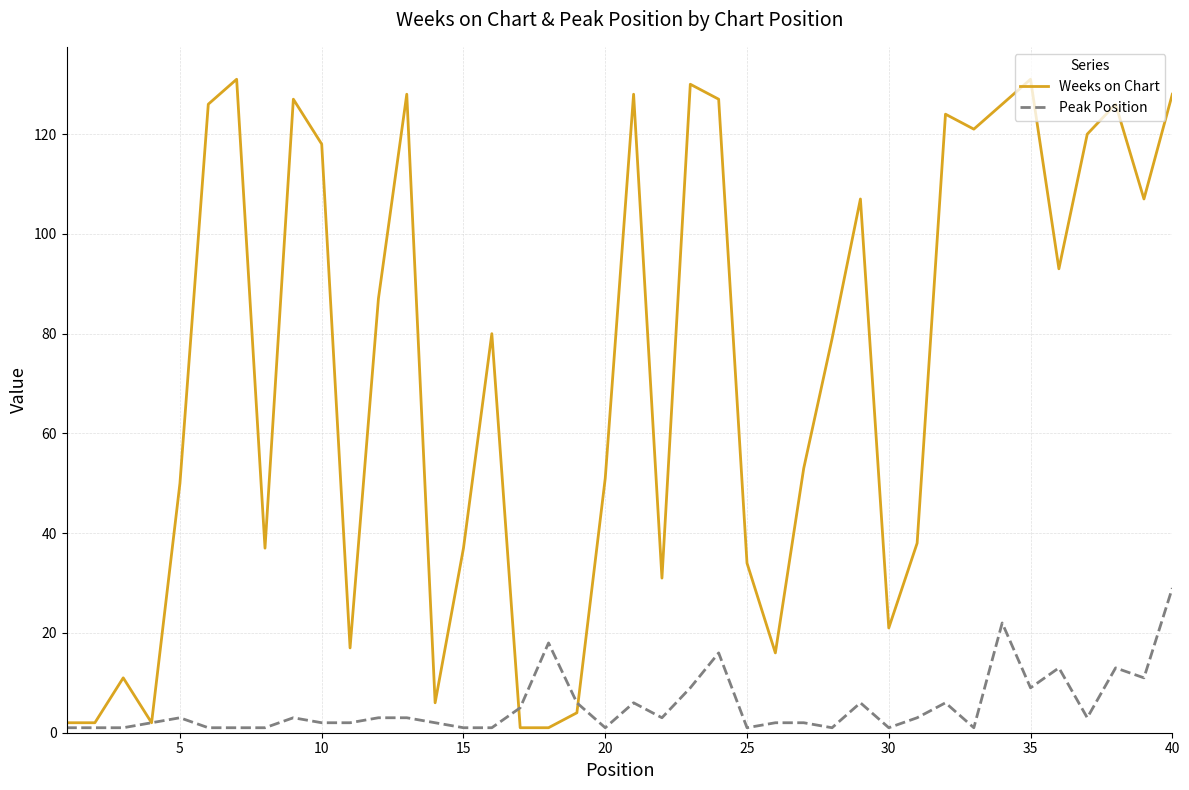

What is the highest value of the Weeks on Chart series?

131